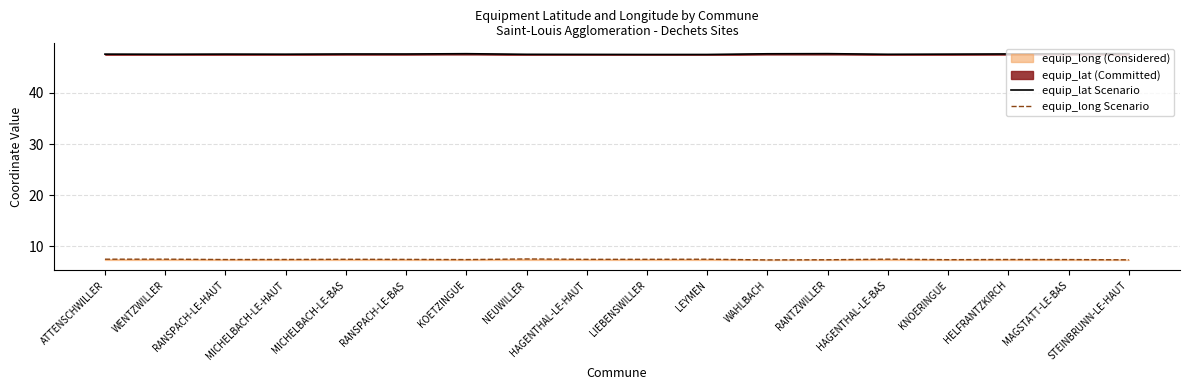

The equip_long line series shows 7.4 at MICHELBACH-LE-HAUT. True or false?

True